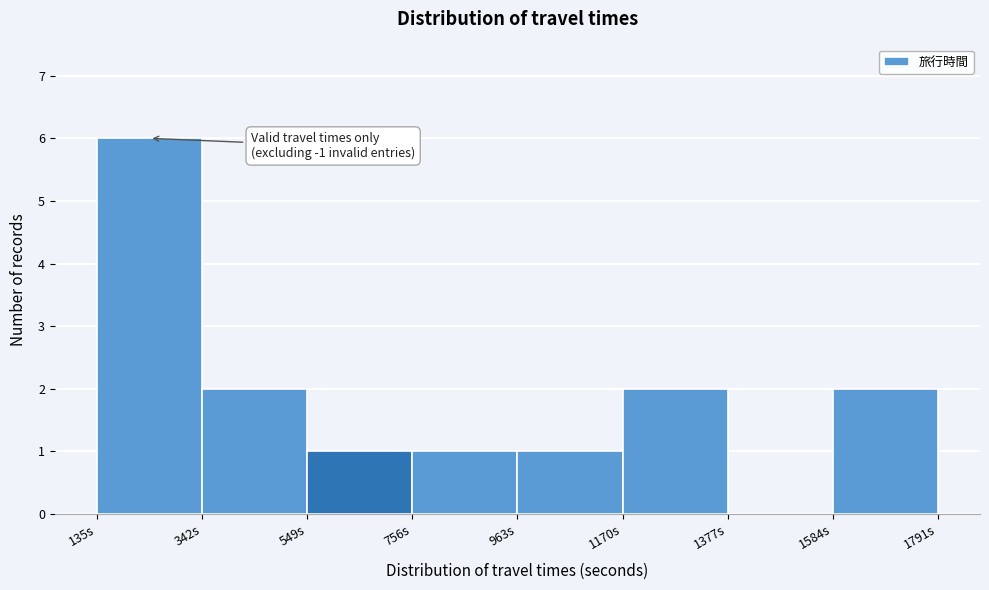

Over which range of the x-axis is the bar tallest?

150 to 350